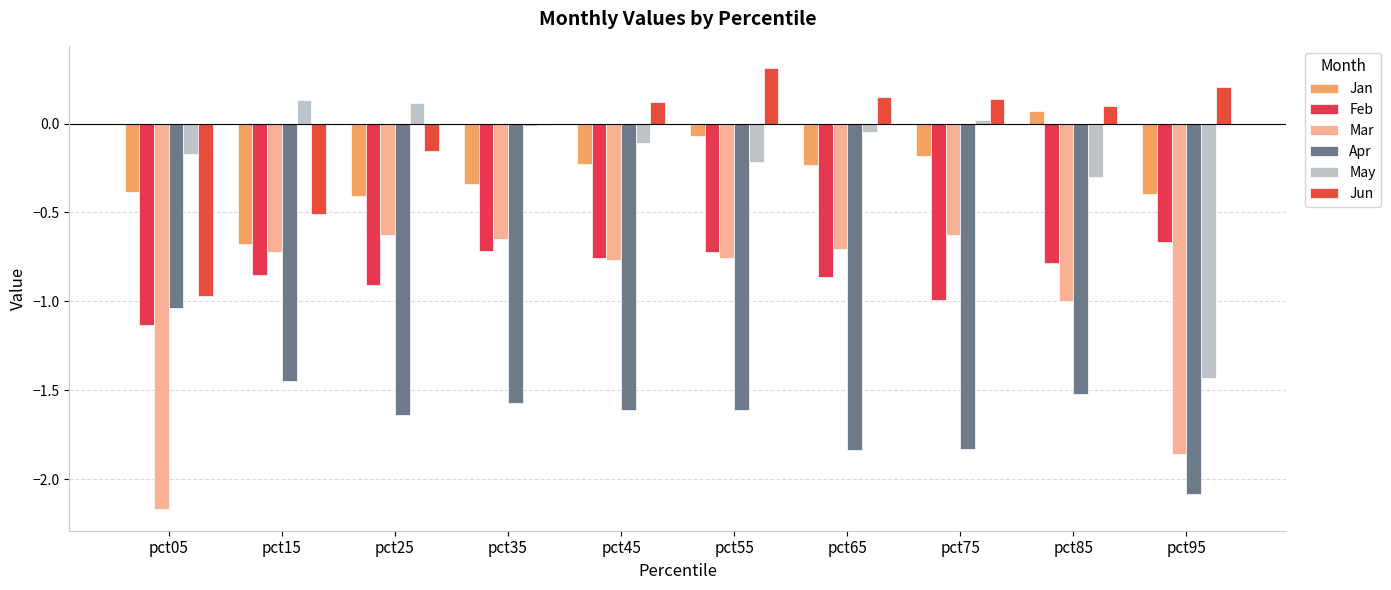

Is the value of Mar at pct25 greater than the value of Jan at pct75?

No